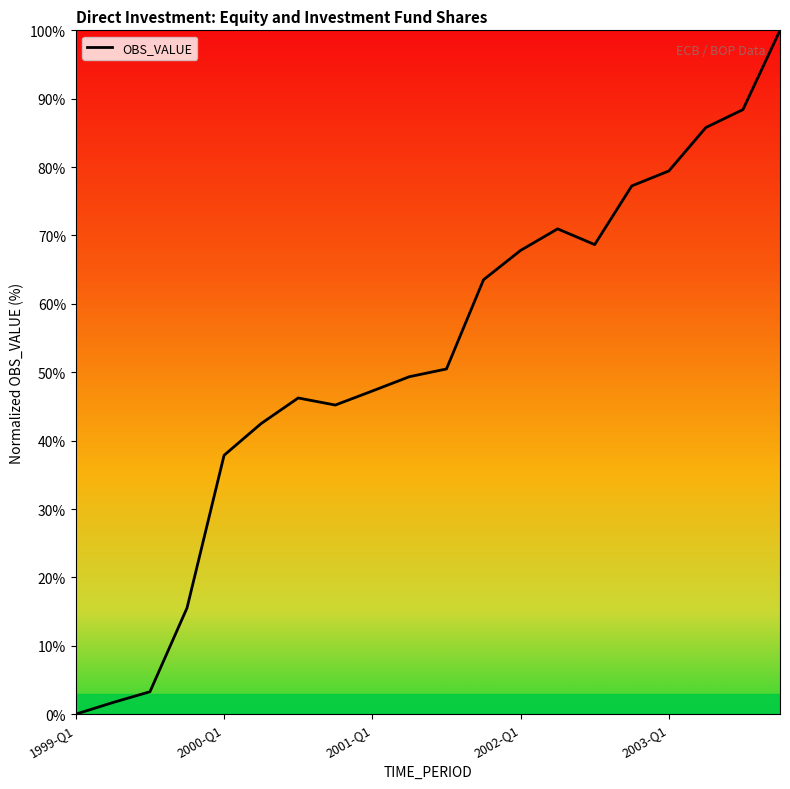

What is the difference between the maximum and minimum values?

100.0